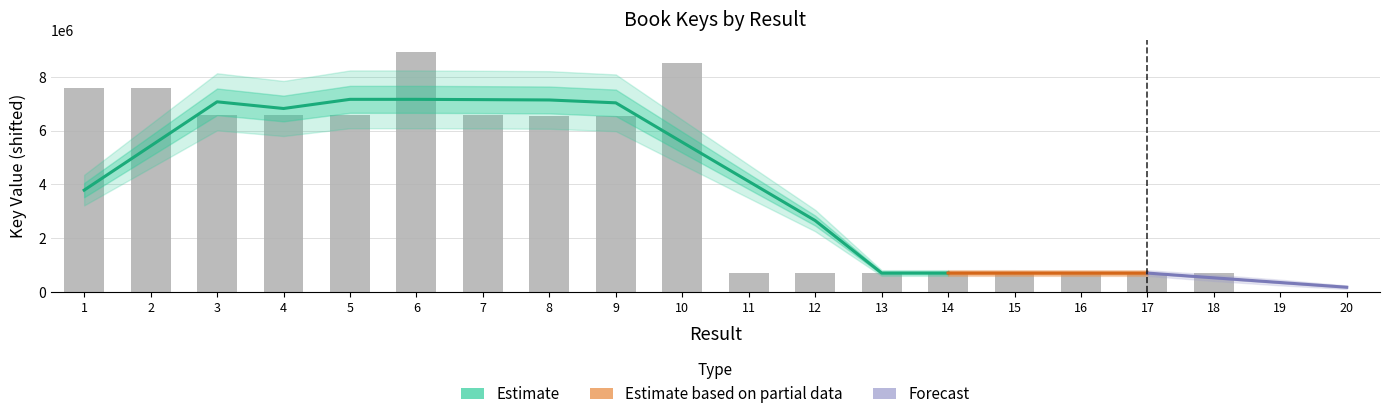

Are the bars horizontal?

No